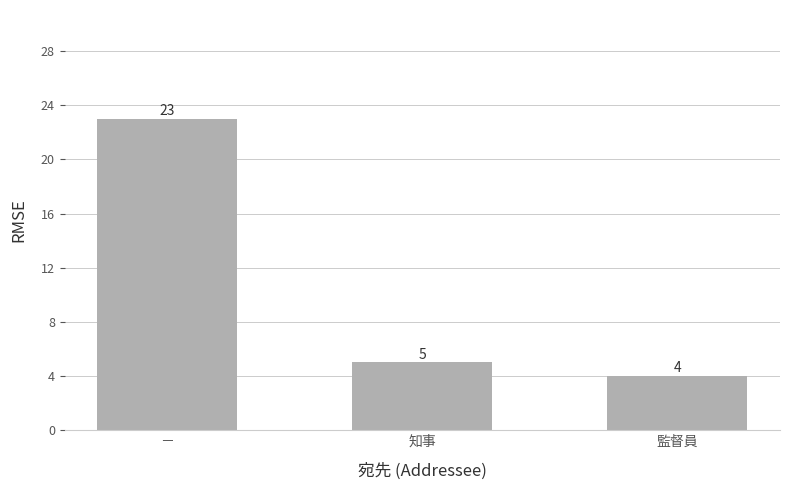

Reading left to right, transcribe all the data shown in this chart.

－=23	知事=5	監督員=4